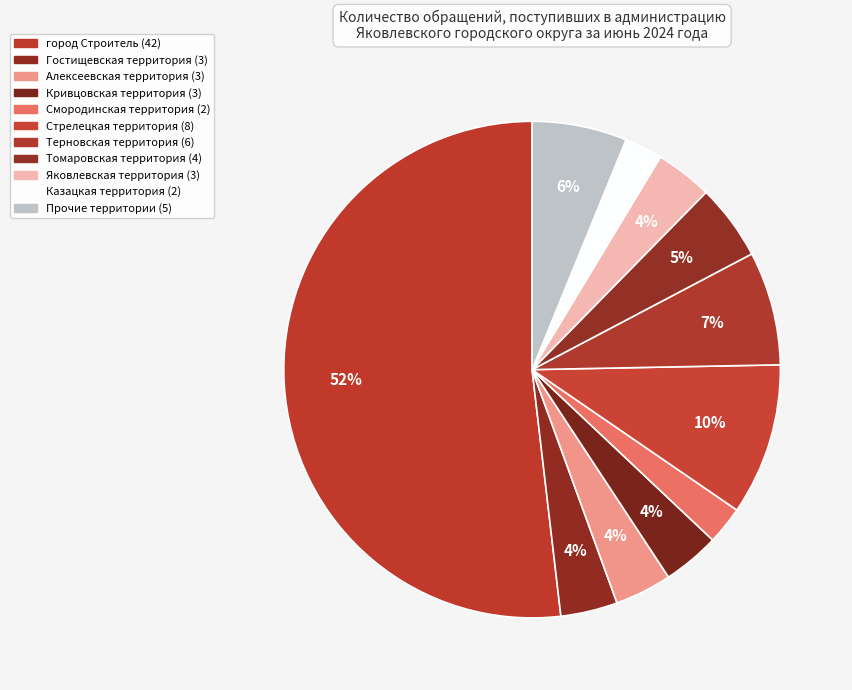

Which category accounts for the majority?

город Строитель